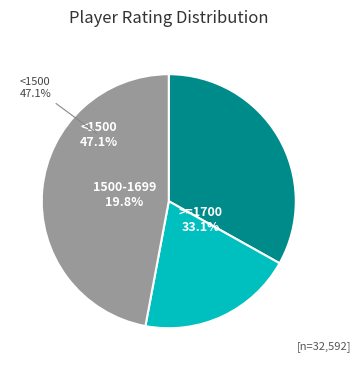

Does Videira Alfredo represent more than half of the total?

No